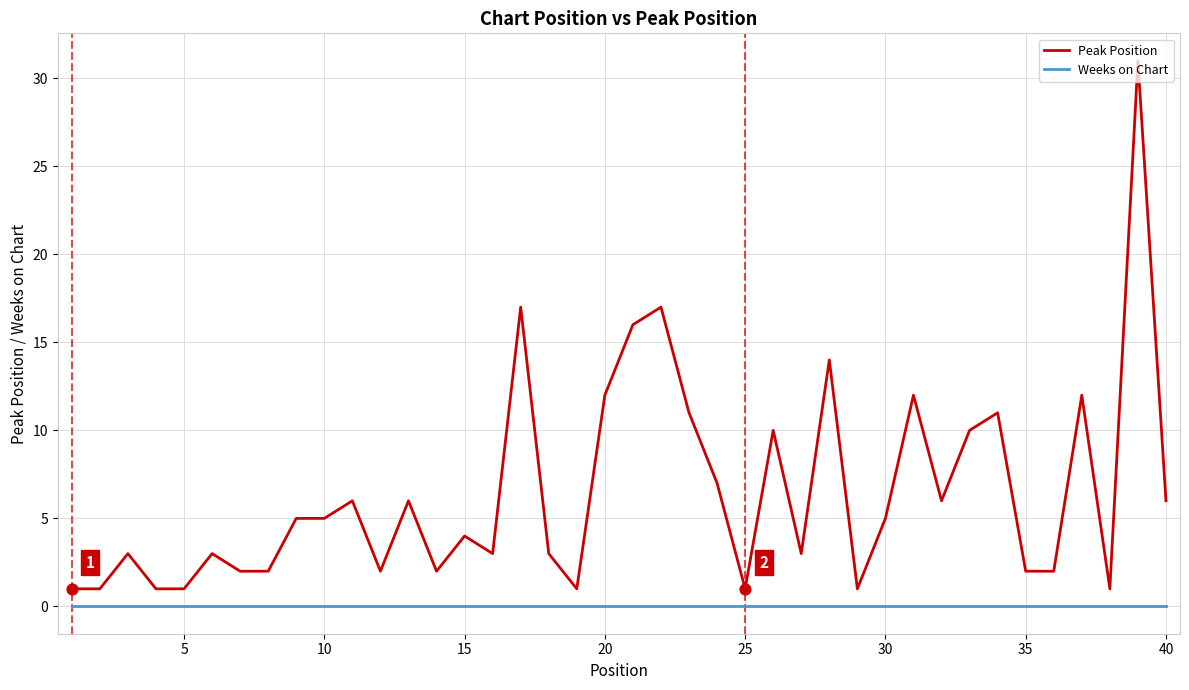

Which series has the largest range (max minus min)?

Peak Position